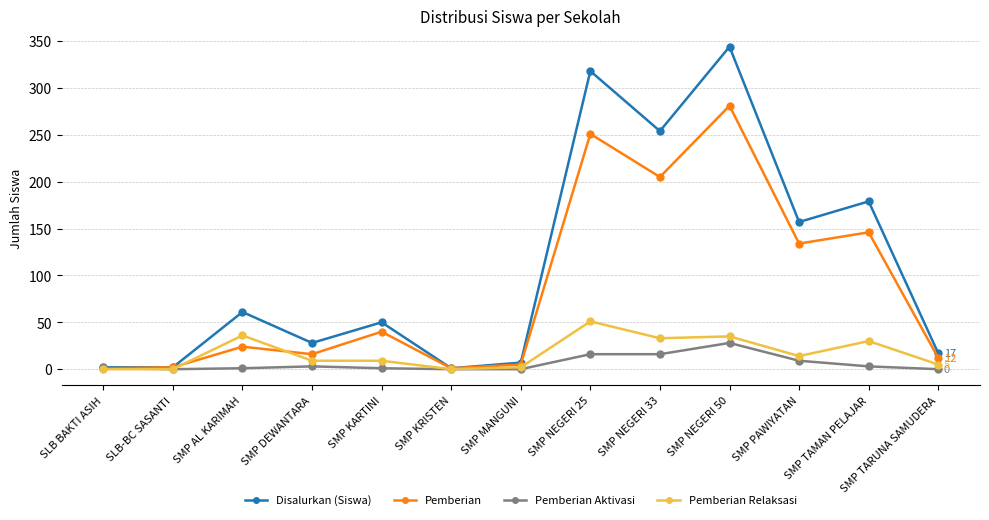

At which category is the sum across all series the highest?

SMP NEGERI 50